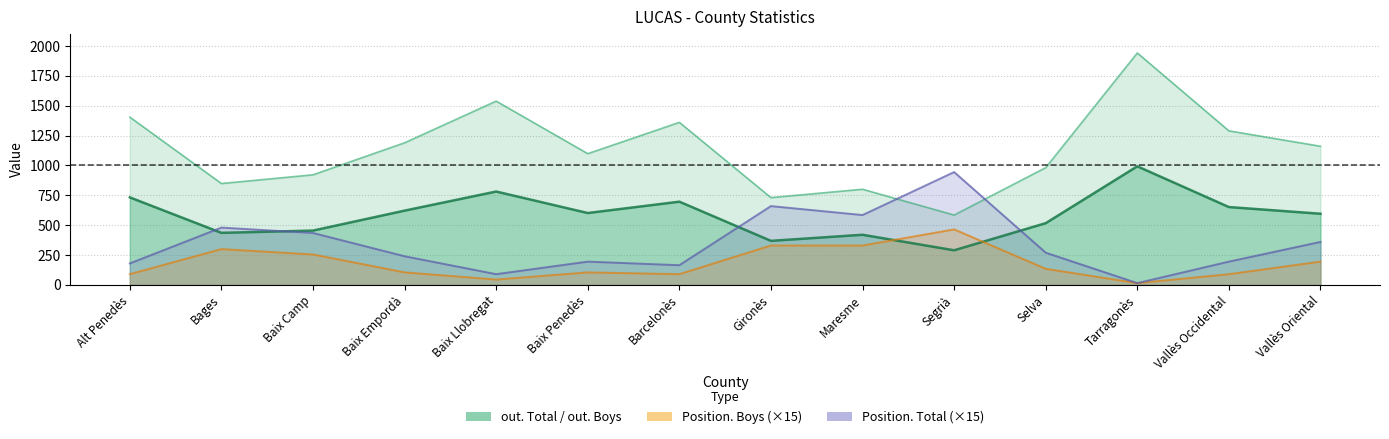

True or false: Position. Boys has a value of 212 at Maresme.

False